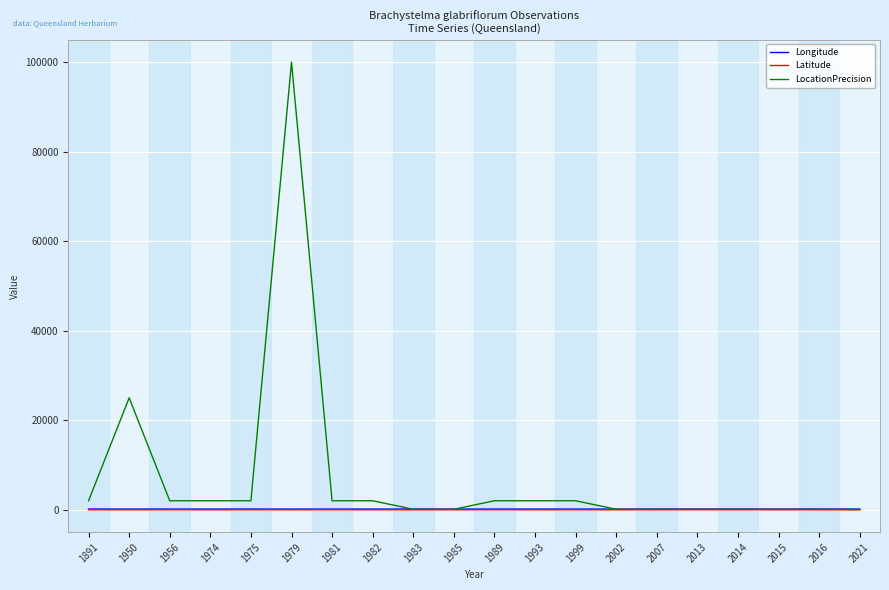

What is the maximum value shown in the chart?

100000.0